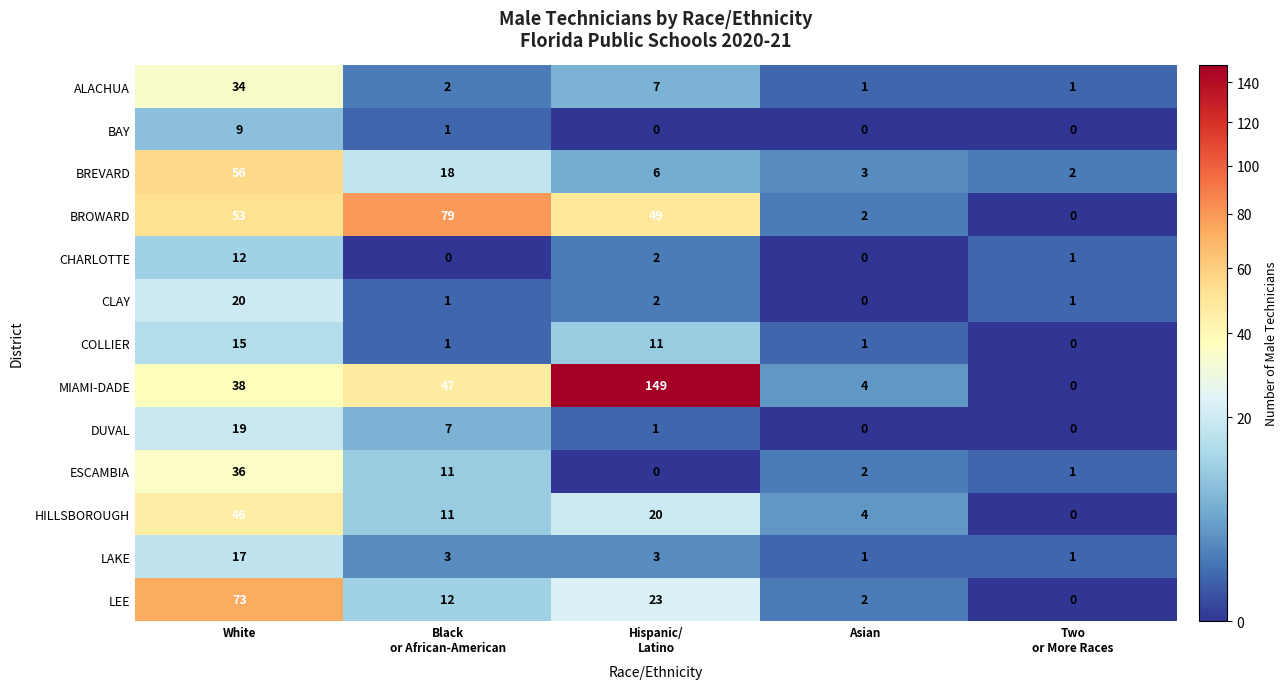

At White, list the series in order from smallest to largest.

BAY, CHARLOTTE, COLLIER, LAKE, DUVAL, CLAY, ALACHUA, ESCAMBIA, MIAMI-DADE, HILLSBOROUGH, BROWARD, BREVARD, LEE